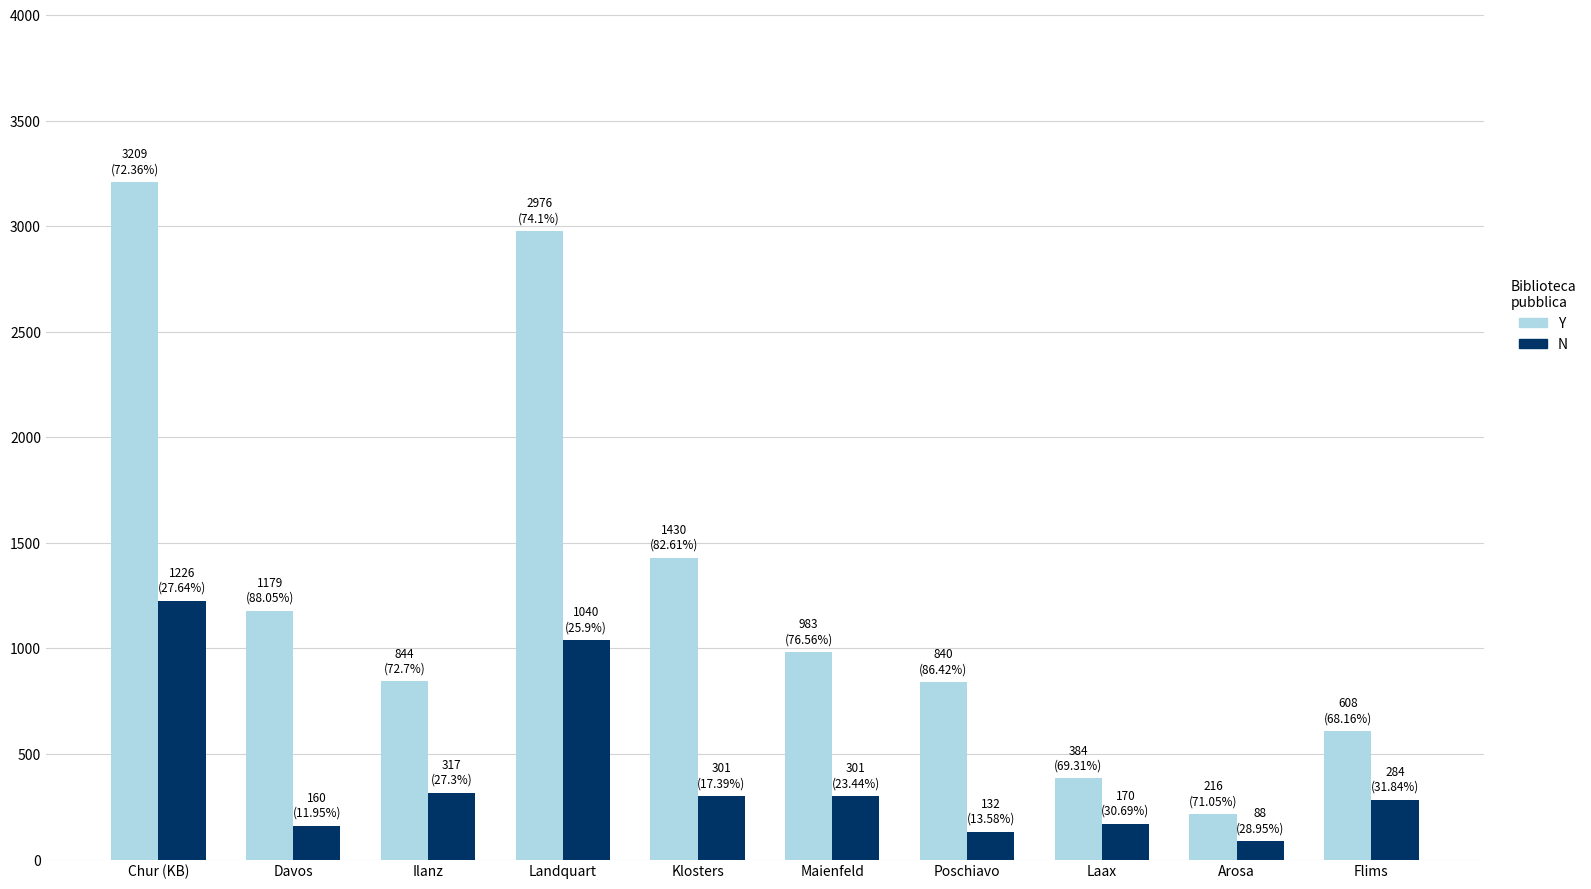

At Ilanz, list the series in order from largest to smallest.

Y, N